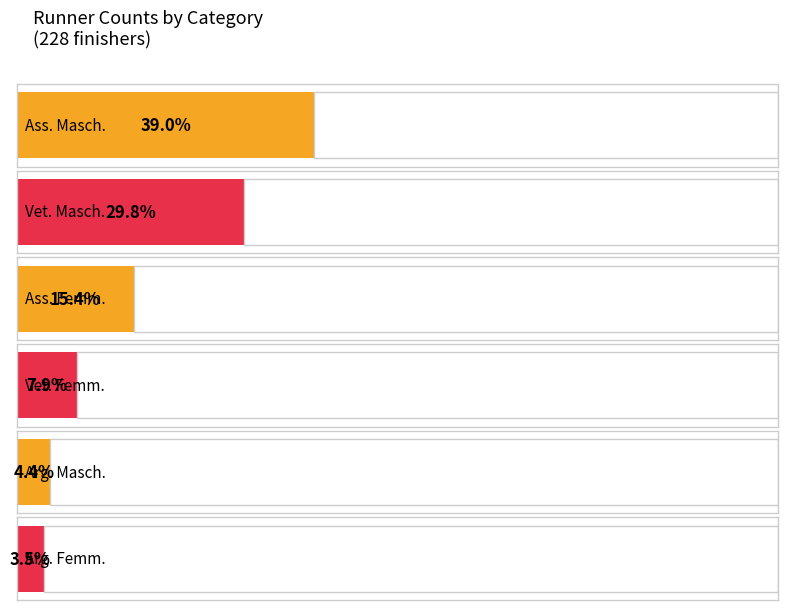

Are the bars grouped side by side (vs. stacked)?

No